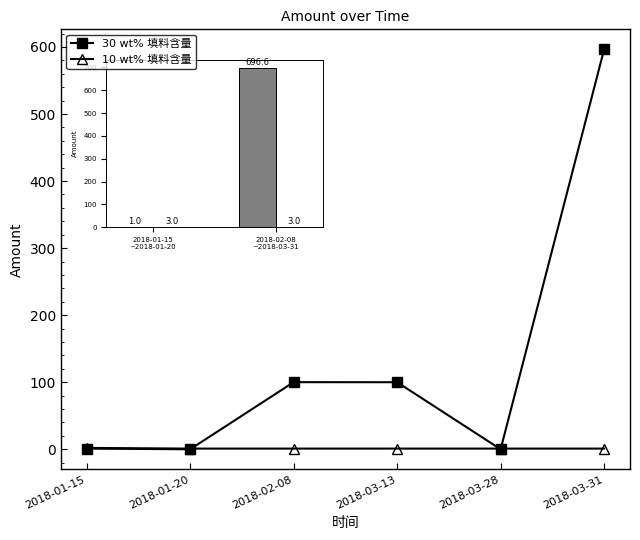

What is the label of the 6th point from the left?

2018-03-31